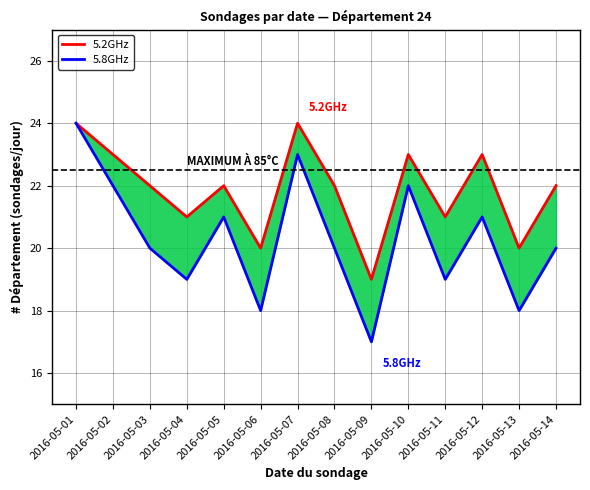

Is it true that 5.2GHz equals 7 at 2016-05-07?

False